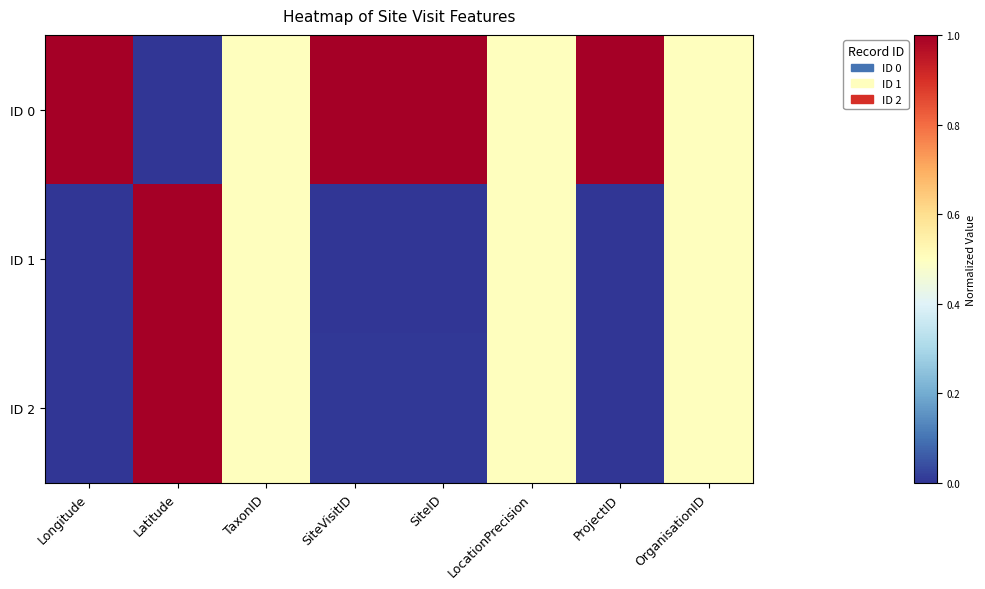

Rank the categories by value from highest to lowest.

Latitude, TaxonID, LocationPrecision, OrganisationID, SiteID, SiteVisitID, Longitude, ProjectID